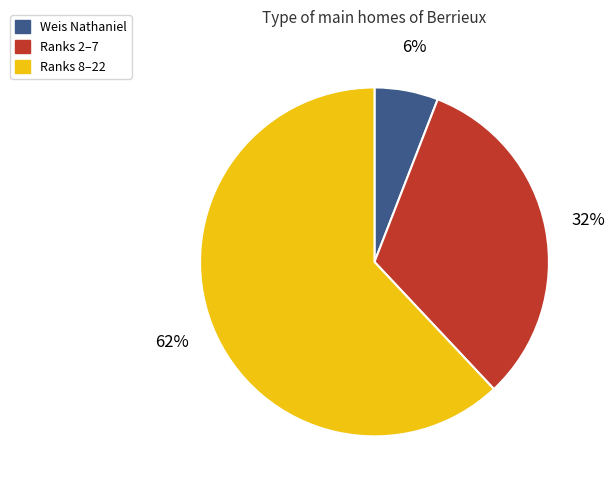

Count the number of slices in the pie.

3